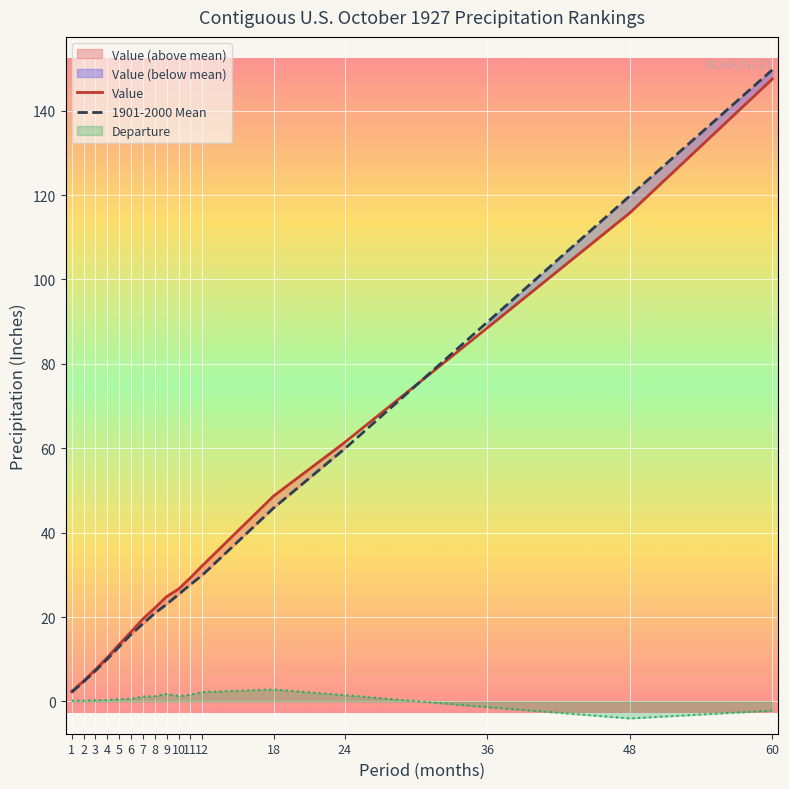

What is the difference between the highest and lowest values at 24?

1.5